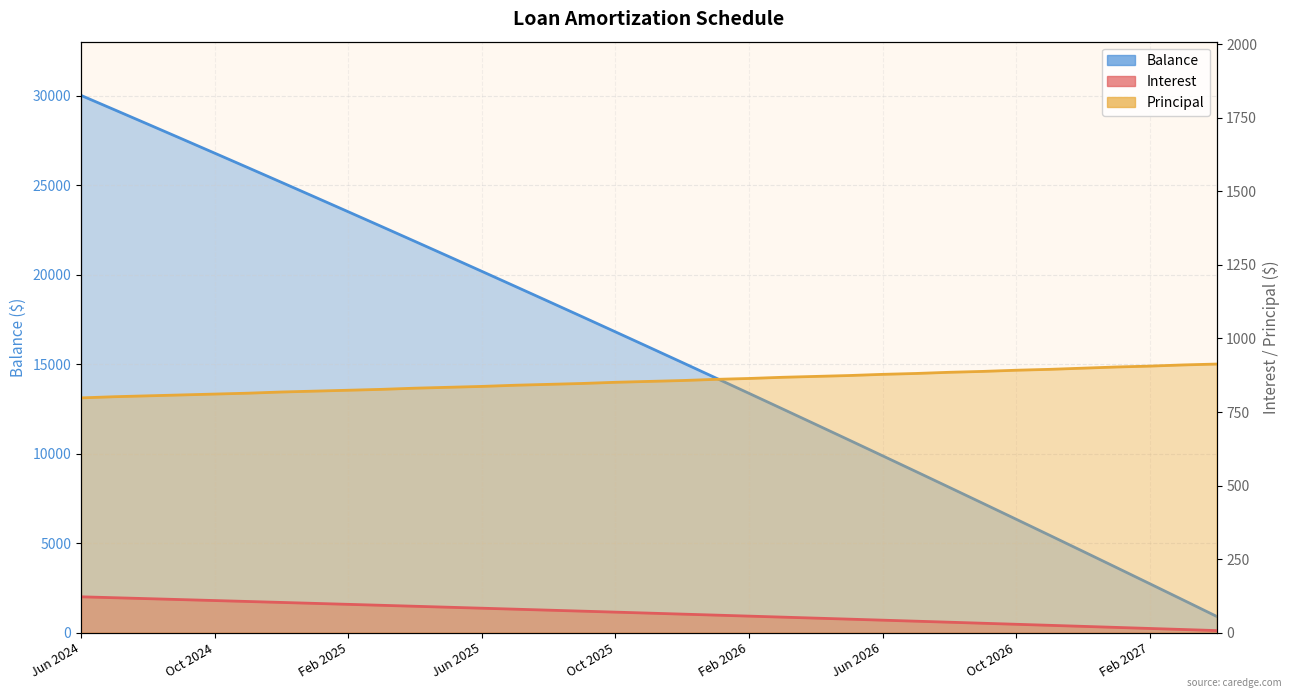

What is the value of the Interest point at the 30th from the left?

25.1